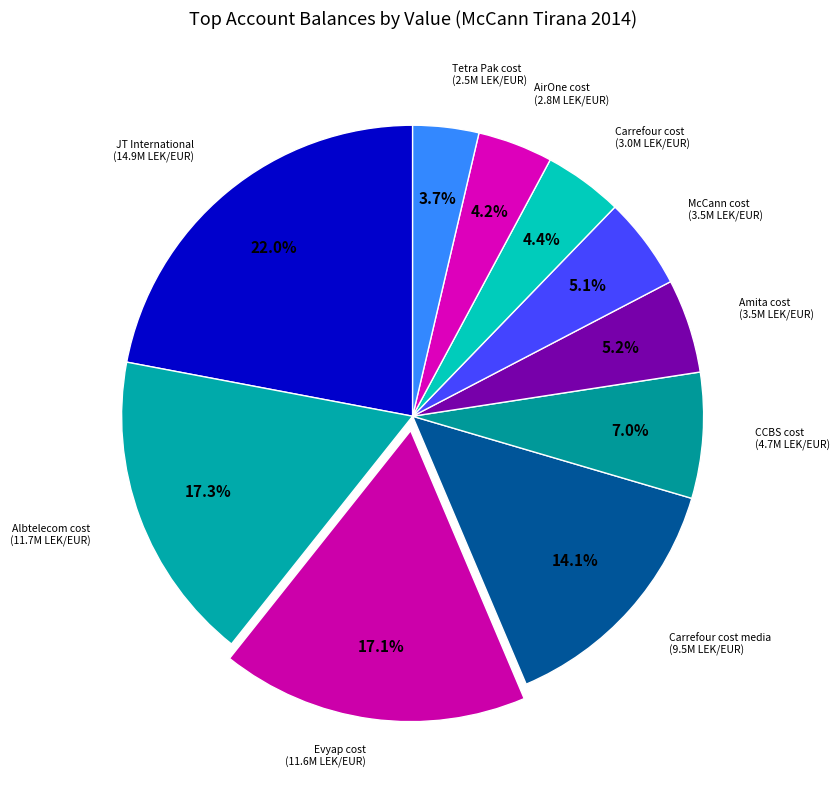

What is the smallest slice in the pie chart?

Tetra Pak cost